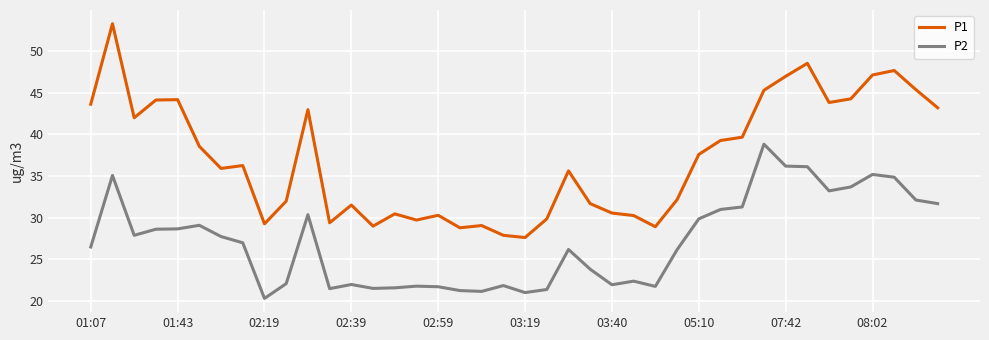

Is this an area chart (filled region under the line)?

No